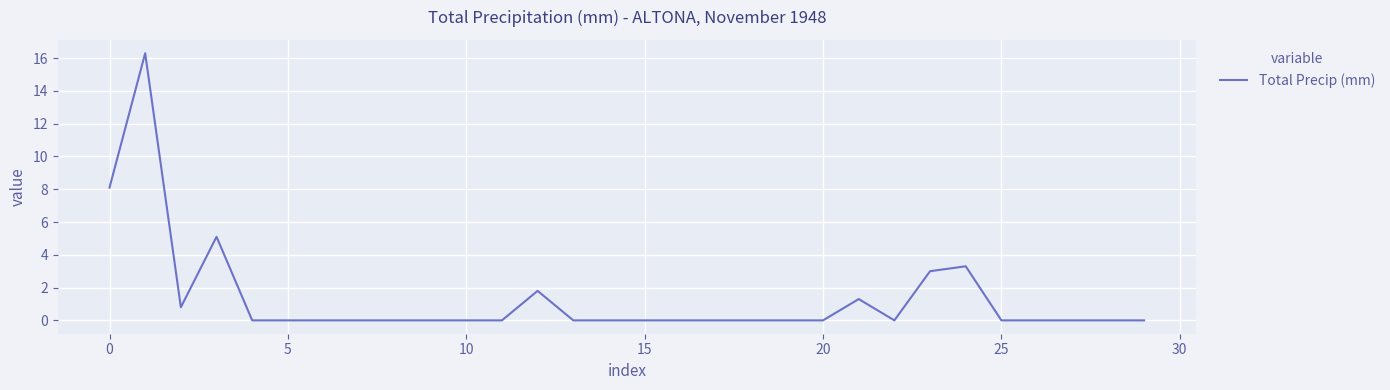

What is the maximum value shown in the chart?

16.3